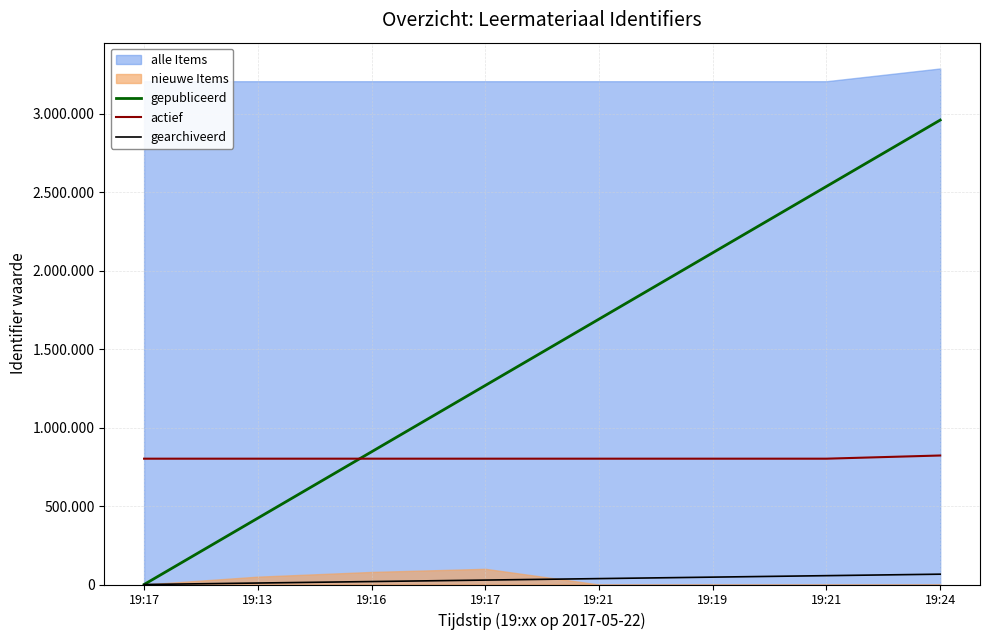

What is the average value of the gearchiveerd series?

32889.4